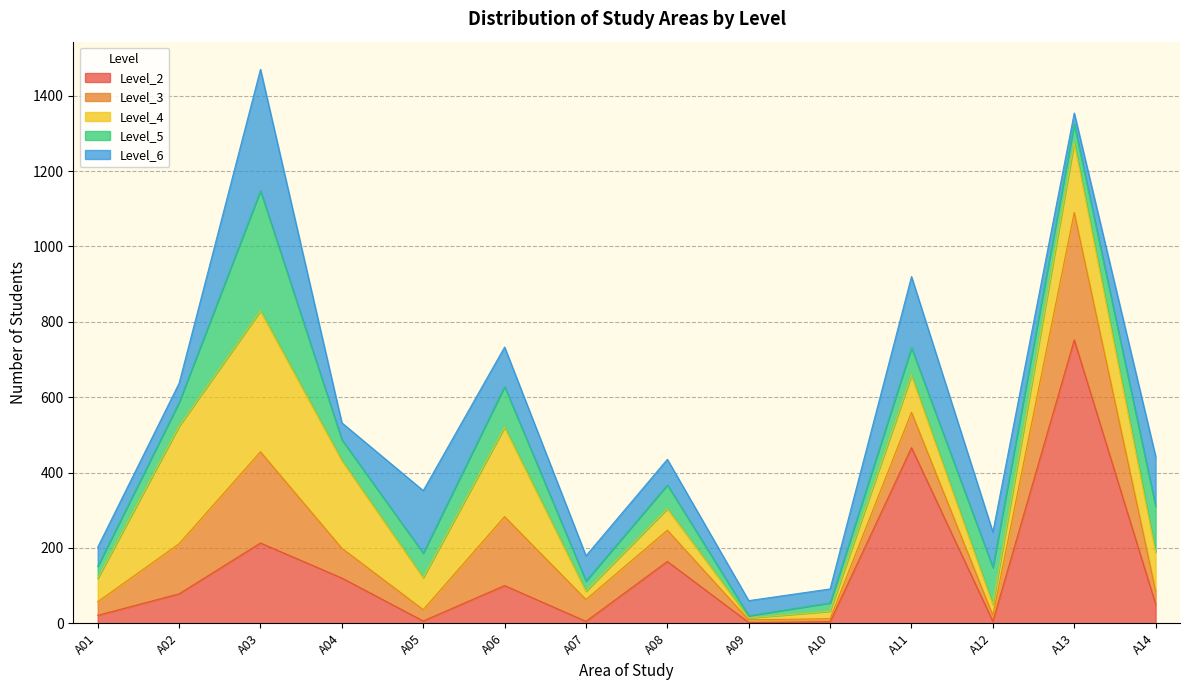

What is the difference between the second highest and second lowest values in the Level_3 series?

234